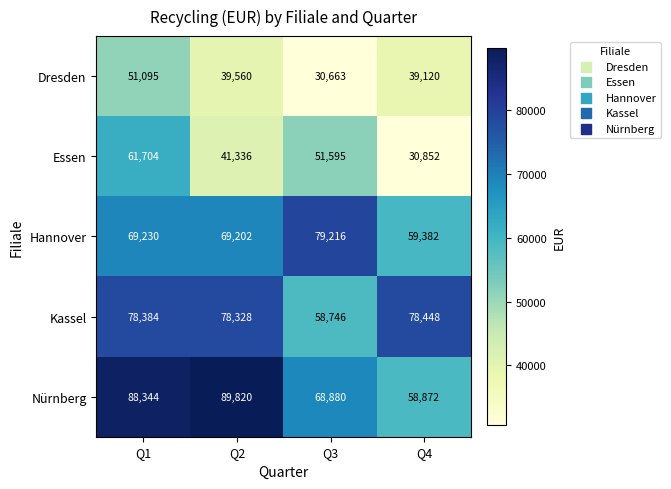

What is the highest value of the Essen series?

61704